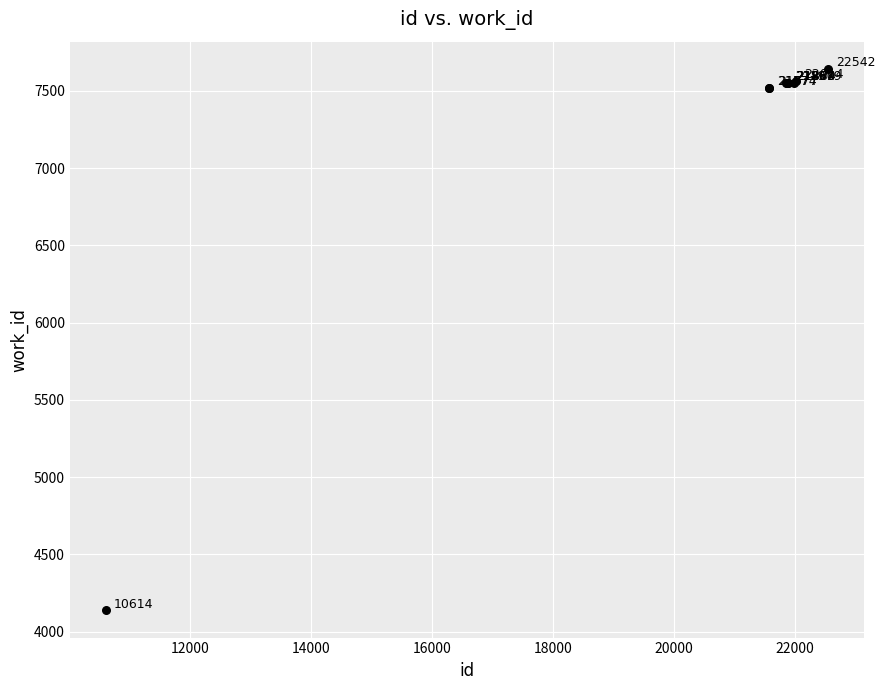

What Y value in the scatter plot is closest to 5889?

7520